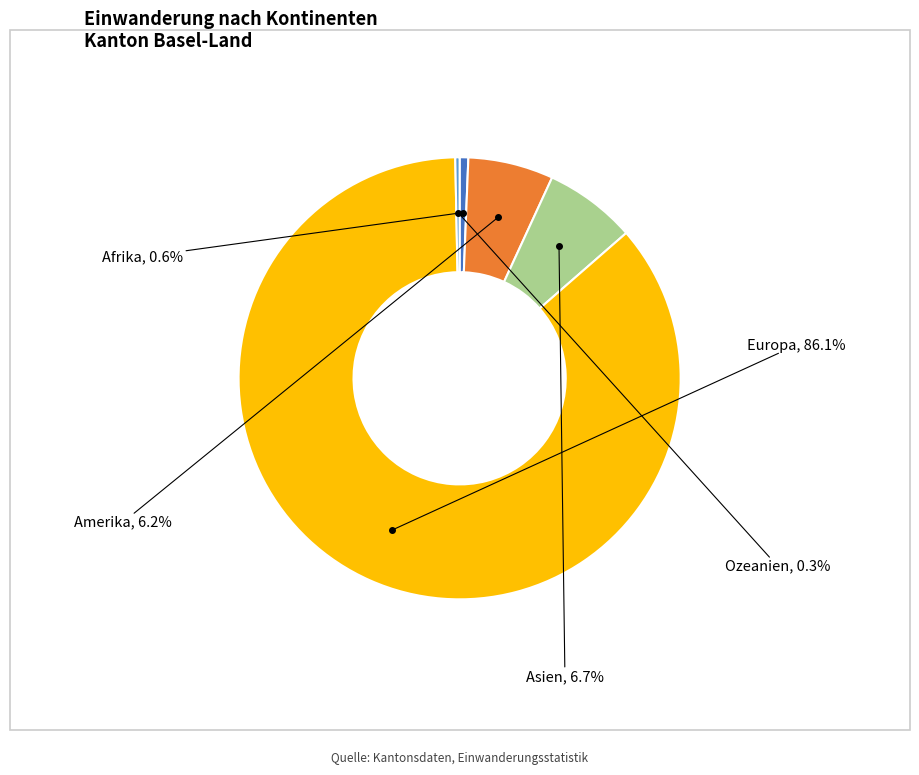

Does any single category account for the majority?

Yes